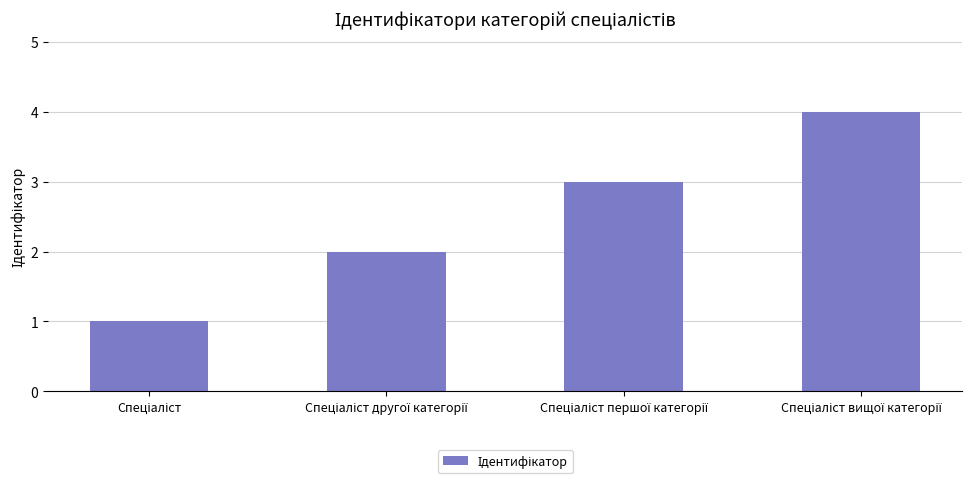

Reading left to right, list all the values displayed in this chart.

1	2	3	4